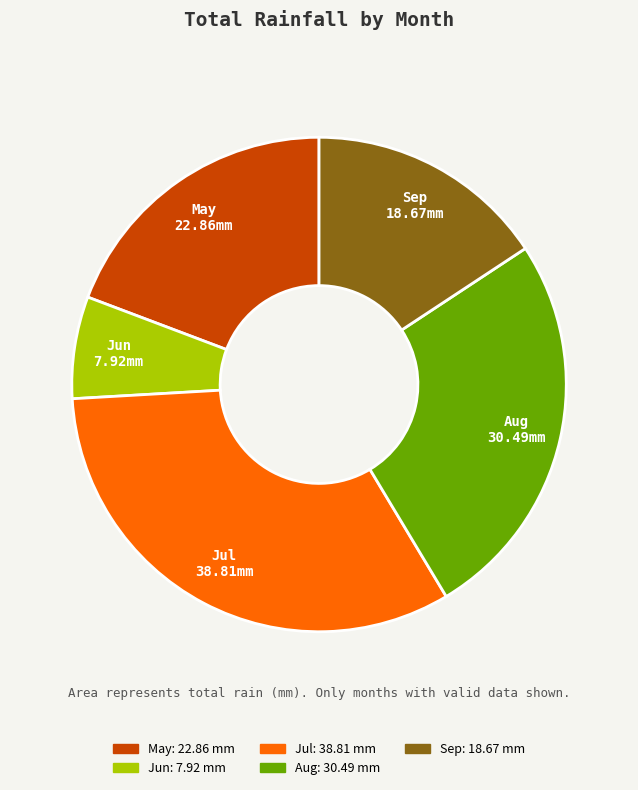

Is there any slice that represents more than half of the pie?

No